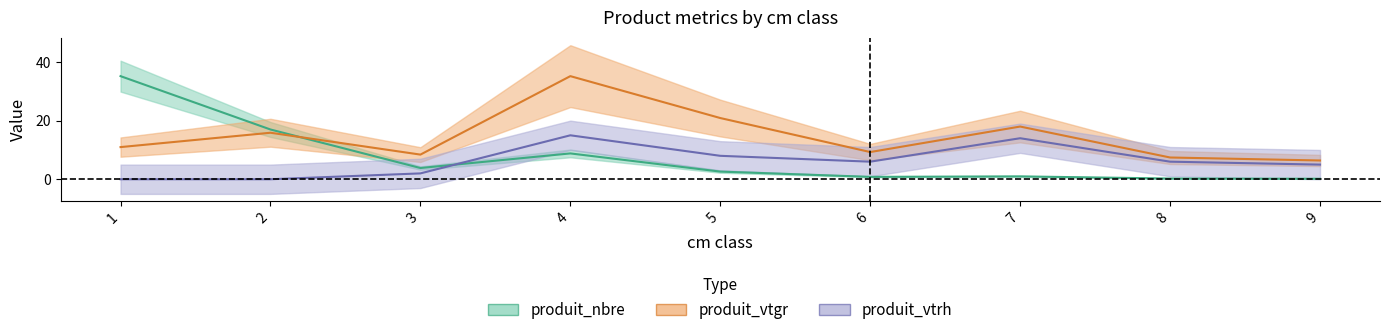

After their last crossing, which series has the higher values: produit_nbre or produit_vtgr?

produit_vtgr